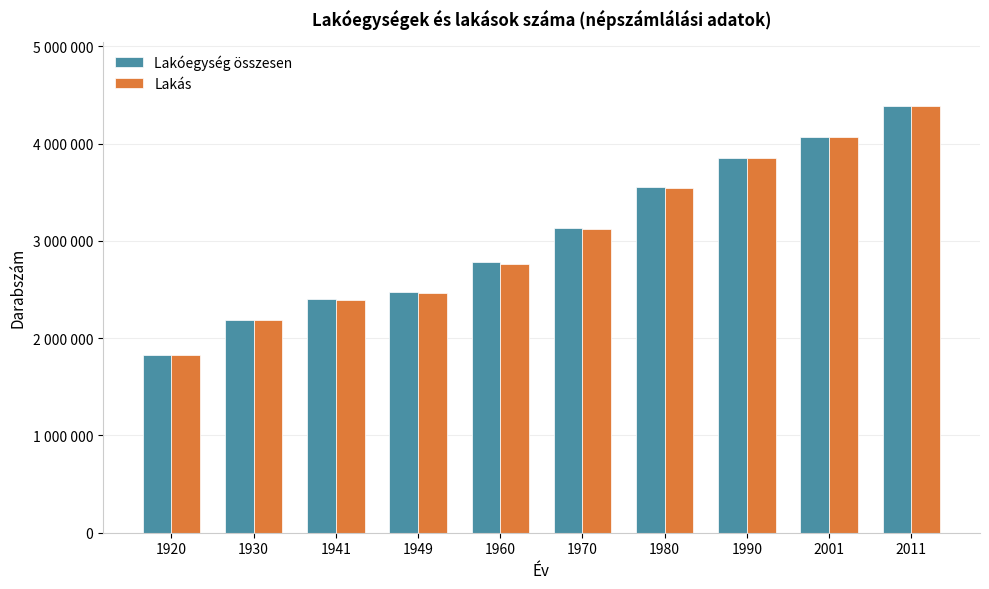

The Lakás series shows 1554487 at 1970. True or false?

False